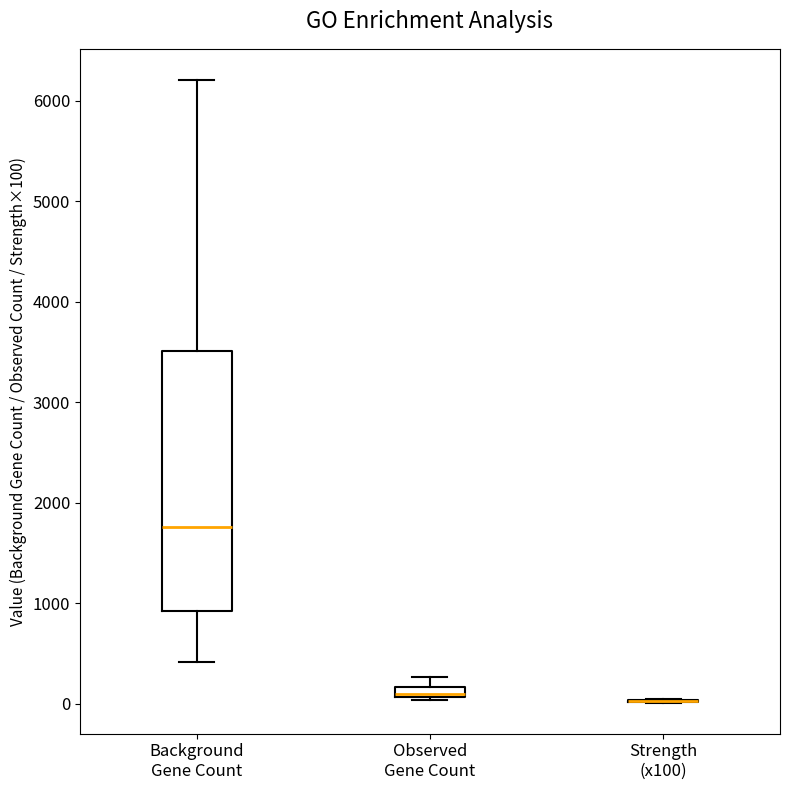

Which box is the tallest, from its lower edge to its upper edge?

Background Gene Count